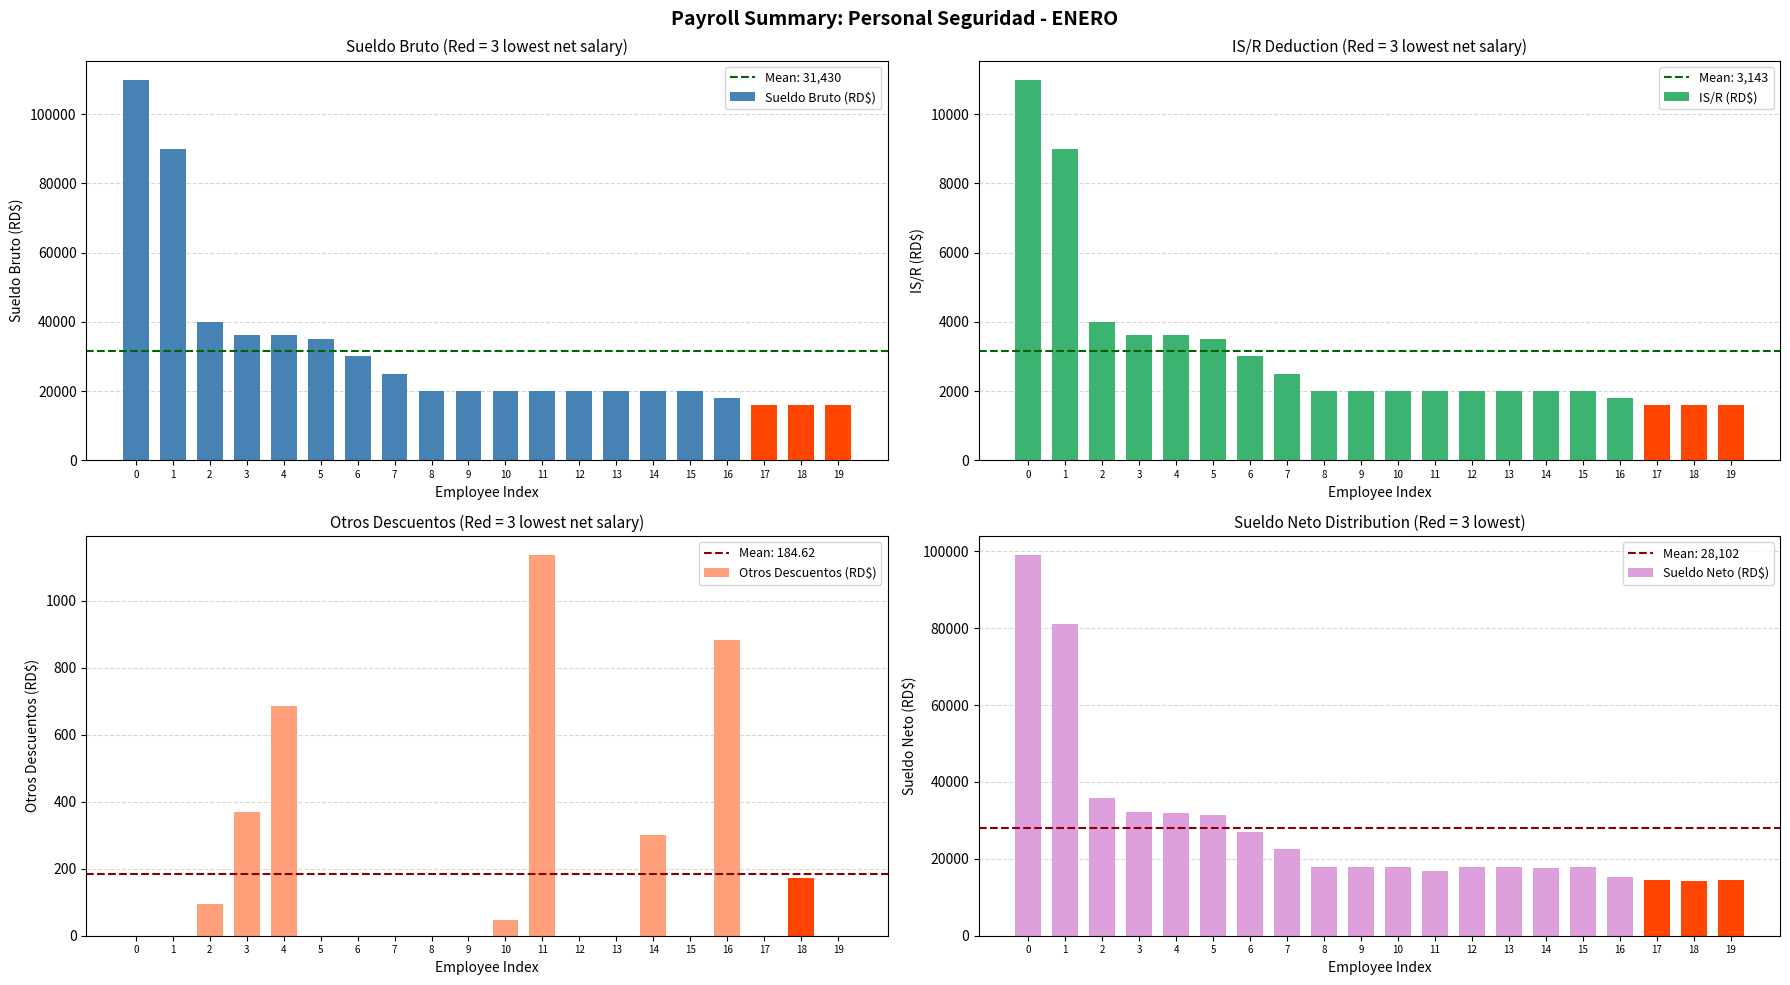

How many bars are there in total?

80